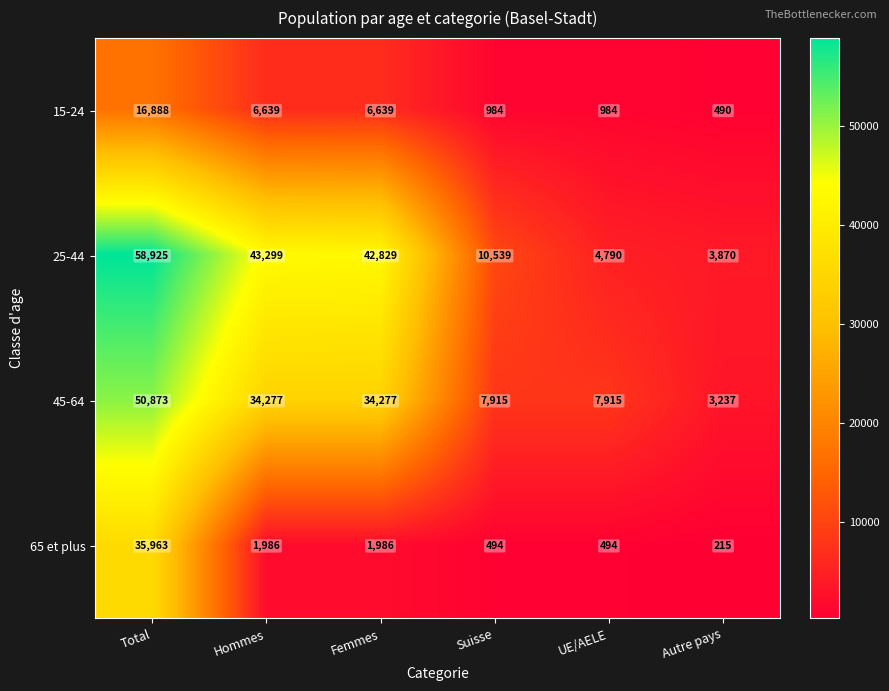

At Hommes, list the series in order from smallest to largest.

65 et plus, 15-24, 45-64, 25-44